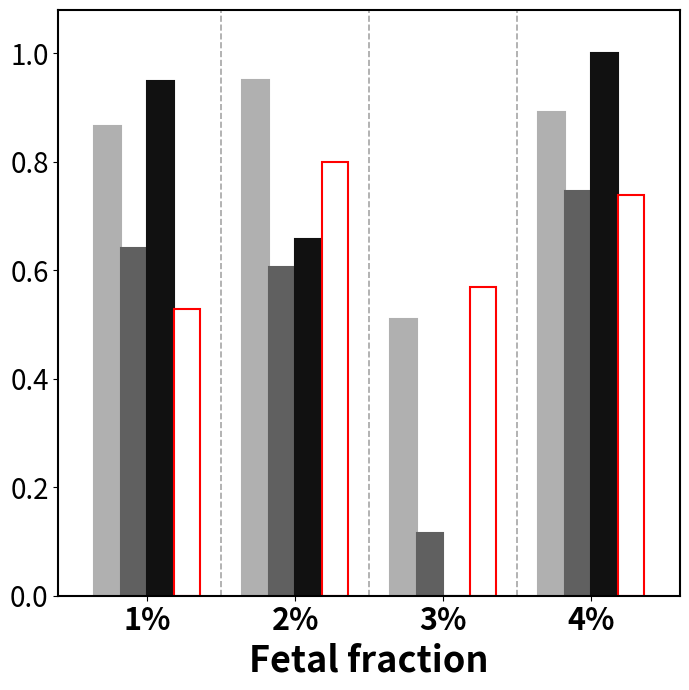

At which category is the sum across all series the highest?

4%